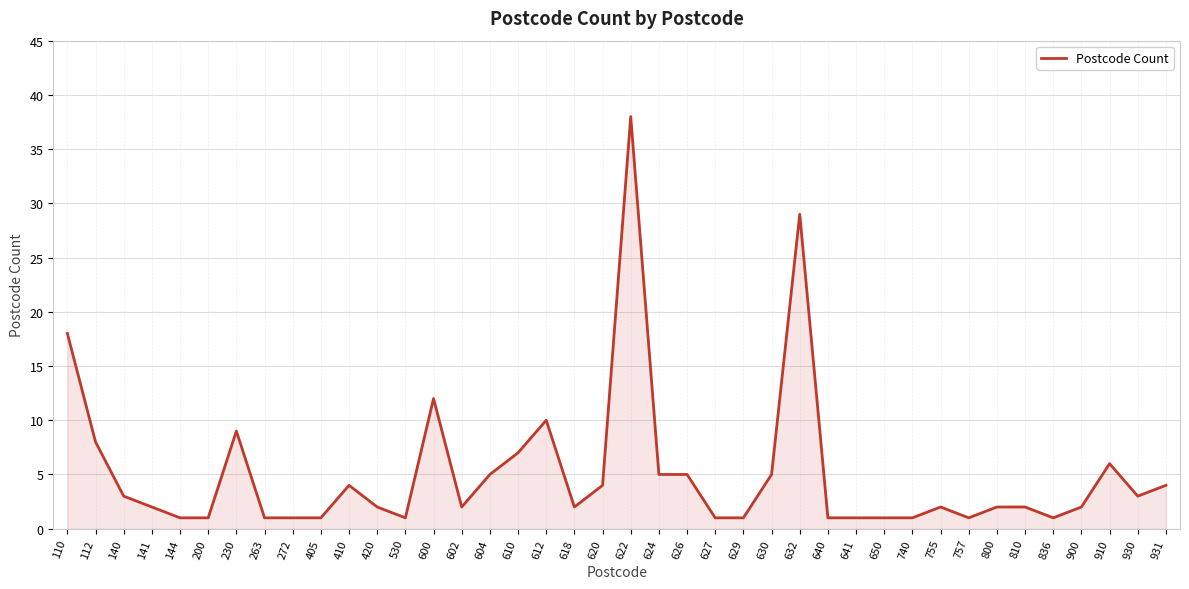

The value at 600 is 12. True or false?

True